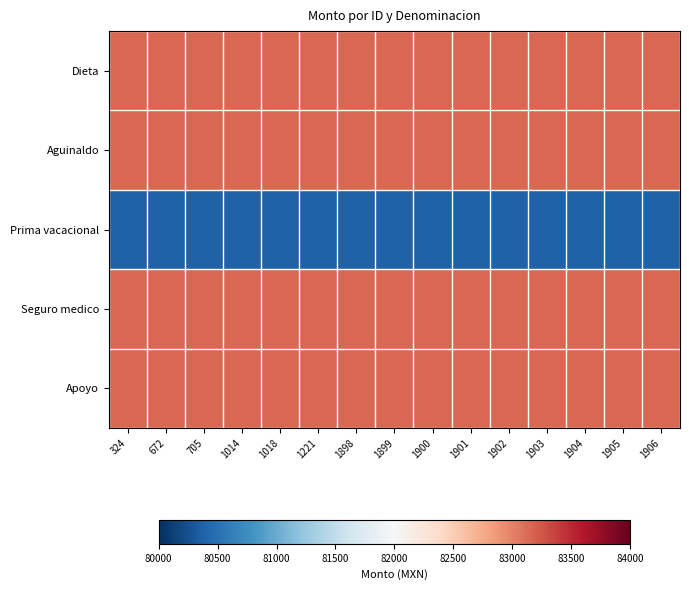

Which series has the largest range (max minus min)?

Dieta